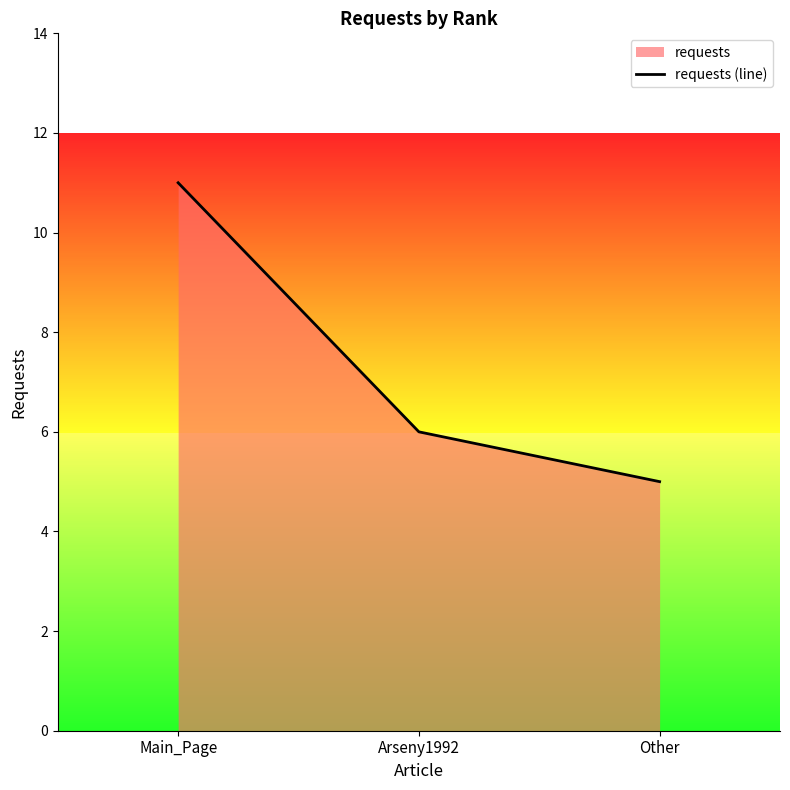

Reading left to right, transcribe all the data shown in this chart.

11	6	5